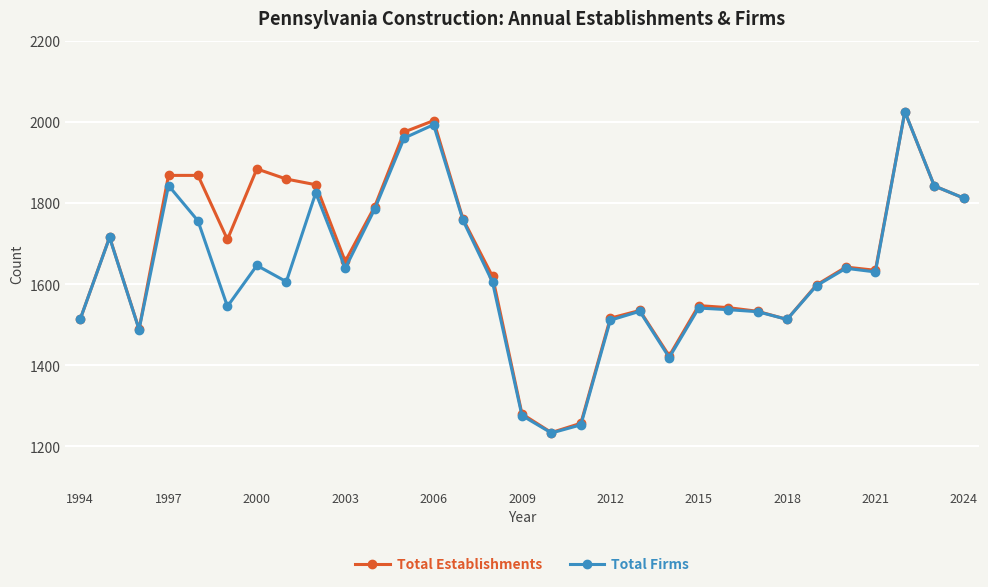

At how many categories does at least one series exceed 1668?

14